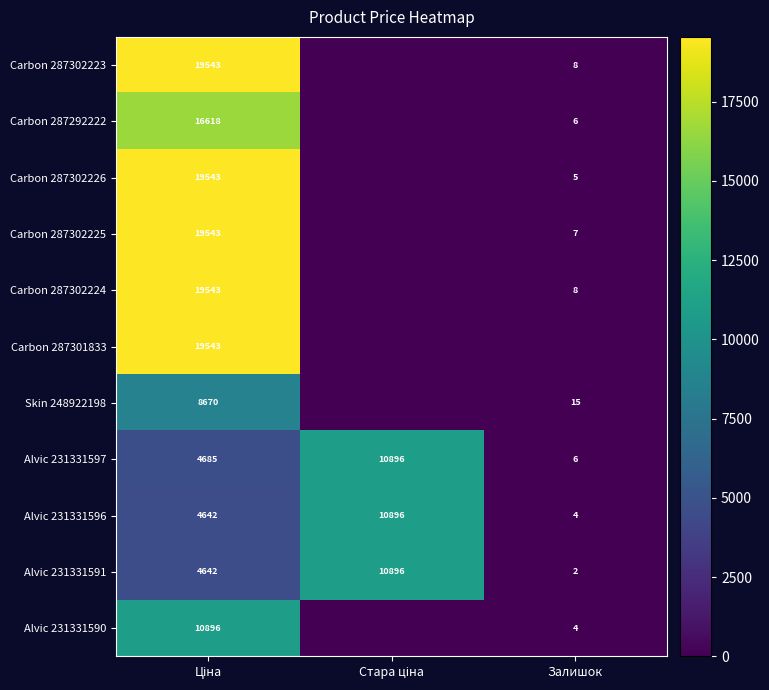

What is the highest value of the Carbon 287302224 series?

19542.7